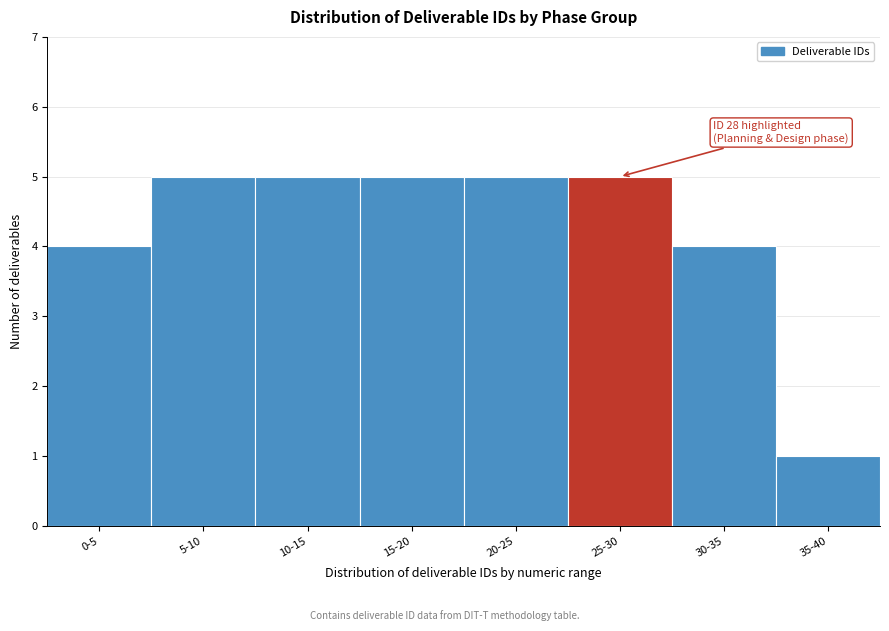

Reading left to right, transcribe all the data shown in this chart.

4	5	5	5	5	5	4	1